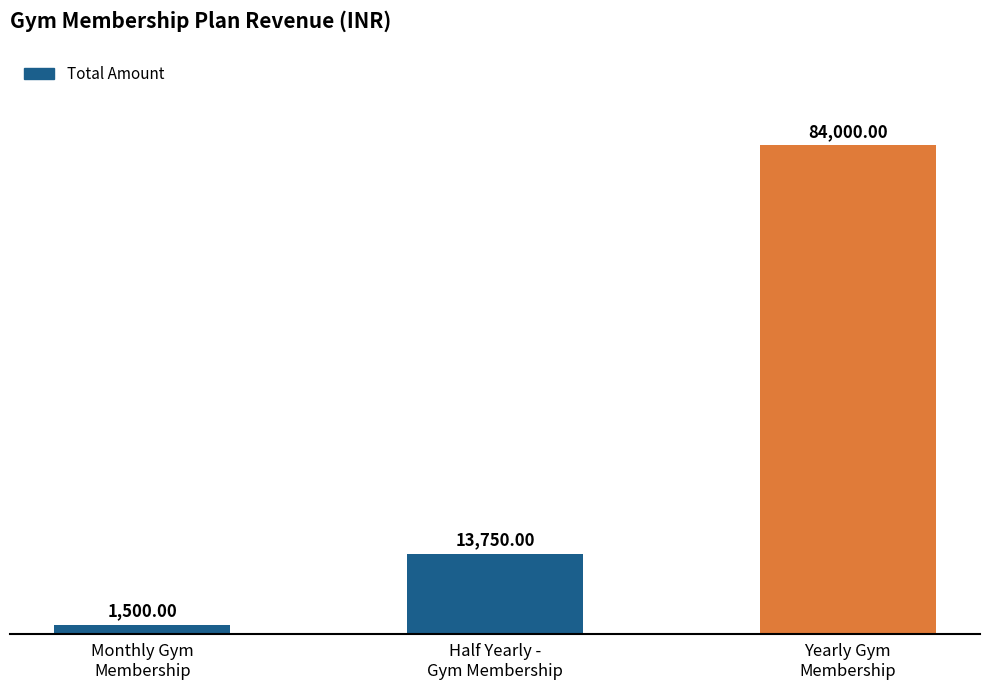

Where is the data nearest to the value 42750?

Half Yearly -
Gym Membership